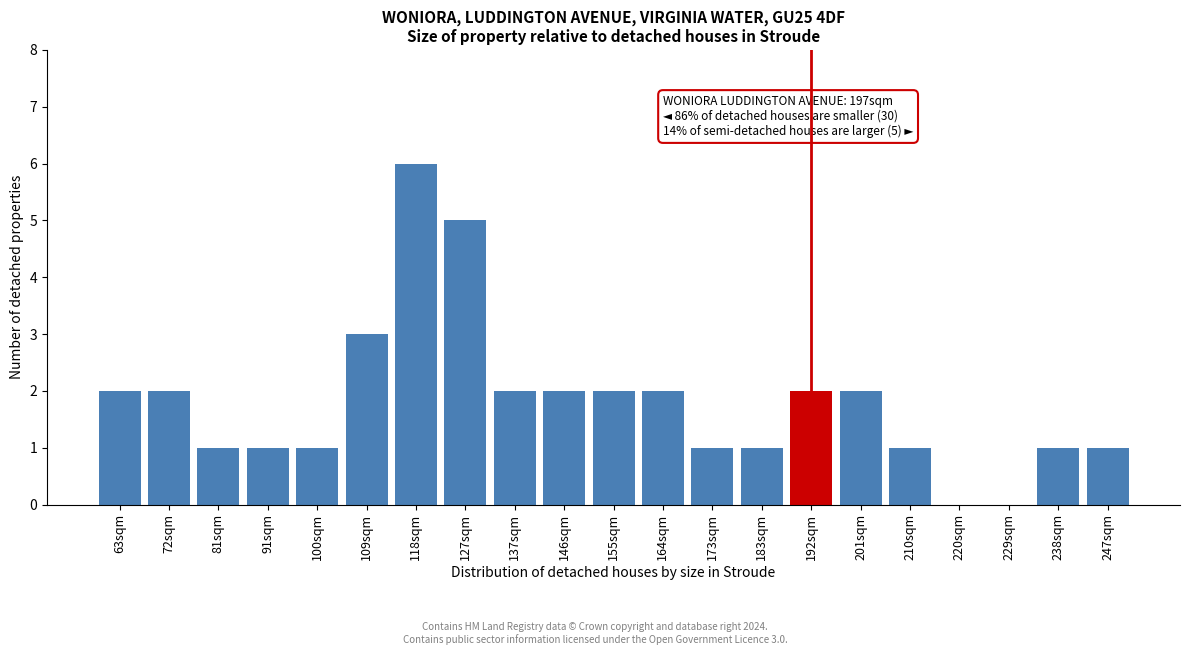

Reading left to right, what are all the values shown in this chart?

63sqm=2	72sqm=2	81sqm=1	91sqm=1	100sqm=1	109sqm=3	118sqm=6	127sqm=5	137sqm=2	146sqm=2	155sqm=2	164sqm=2	173sqm=1	183sqm=1	192sqm=2	201sqm=2	210sqm=1	220sqm=0	229sqm=0	238sqm=1	247sqm=1